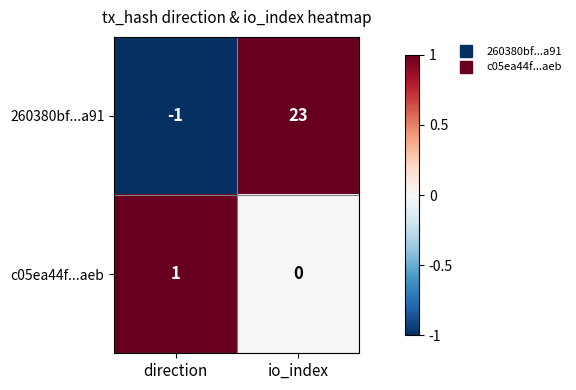

Which series has the largest total across all categories?

260380bf...a91